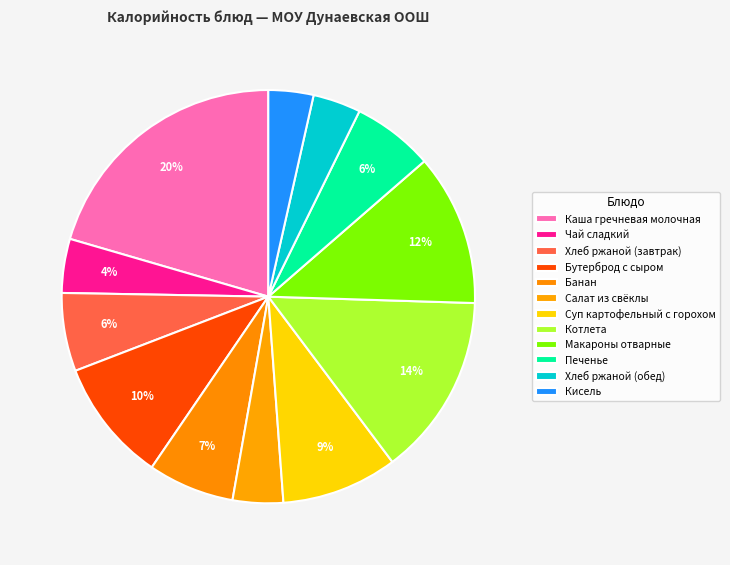

Which slice is the largest?

Каша гречневая молочная